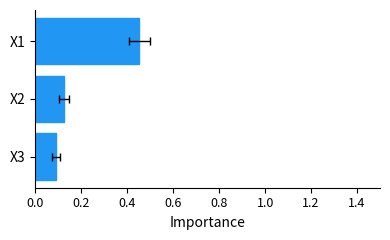

Are the bars grouped side by side (vs. stacked)?

No